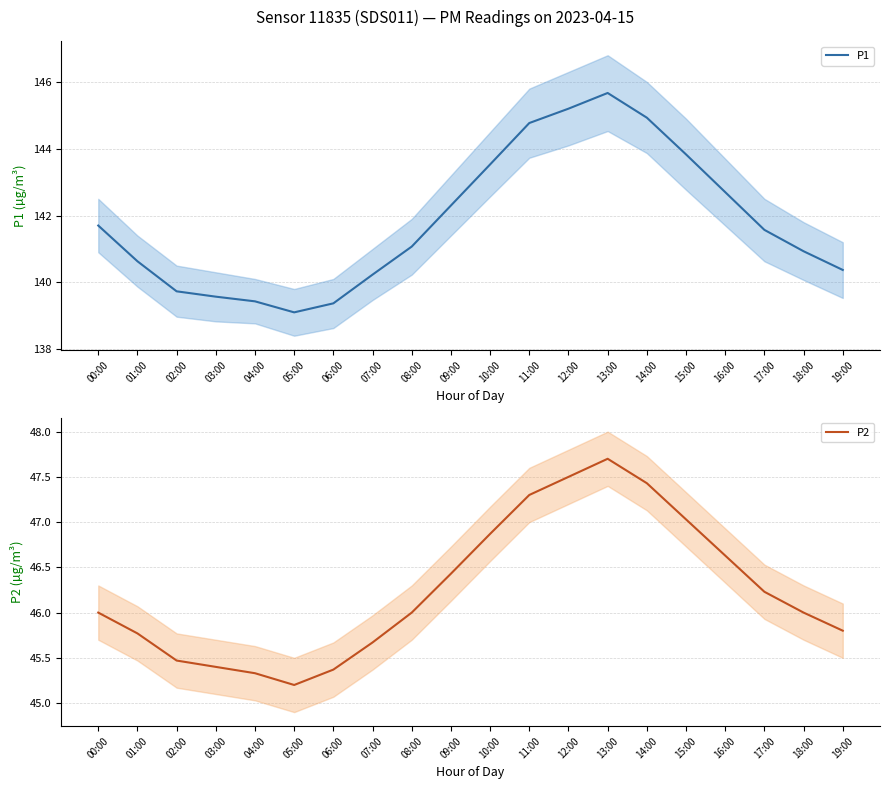

Between 04:00 and 17:00, which series saw the biggest shift?

P1